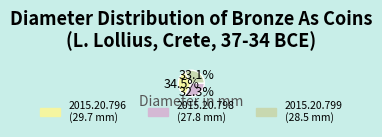

To the nearest percent, what is the average slice percentage?

33%